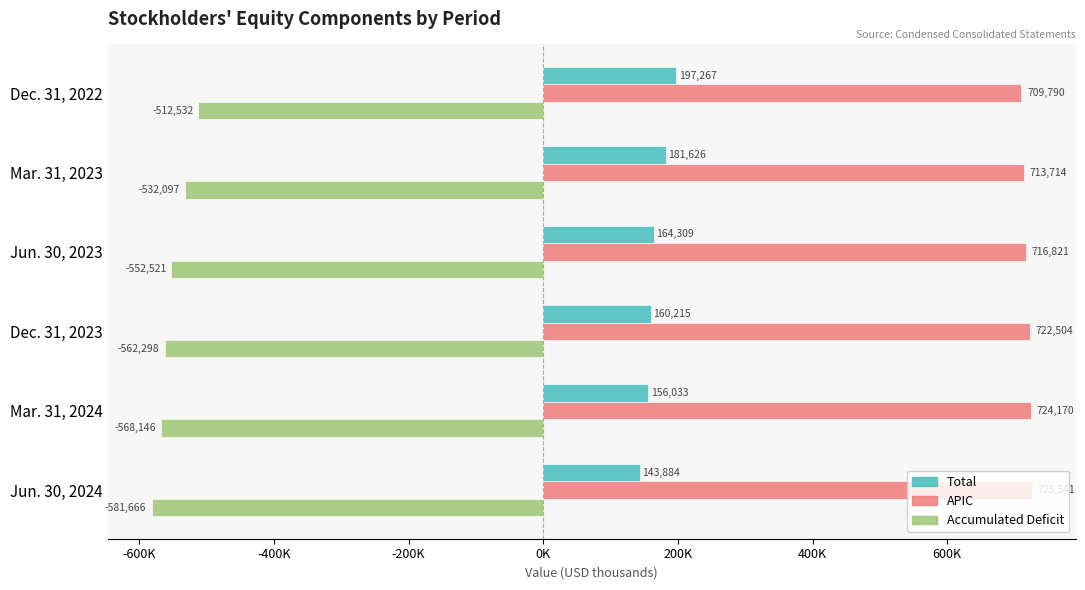

What are all the series names shown in the legend?

Total, APIC, Accumulated Deficit